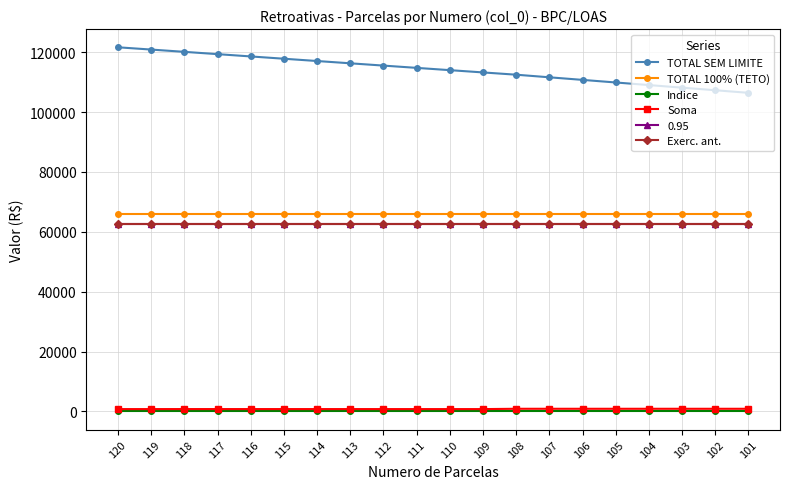

What is the average value of the Soma series?

804.1